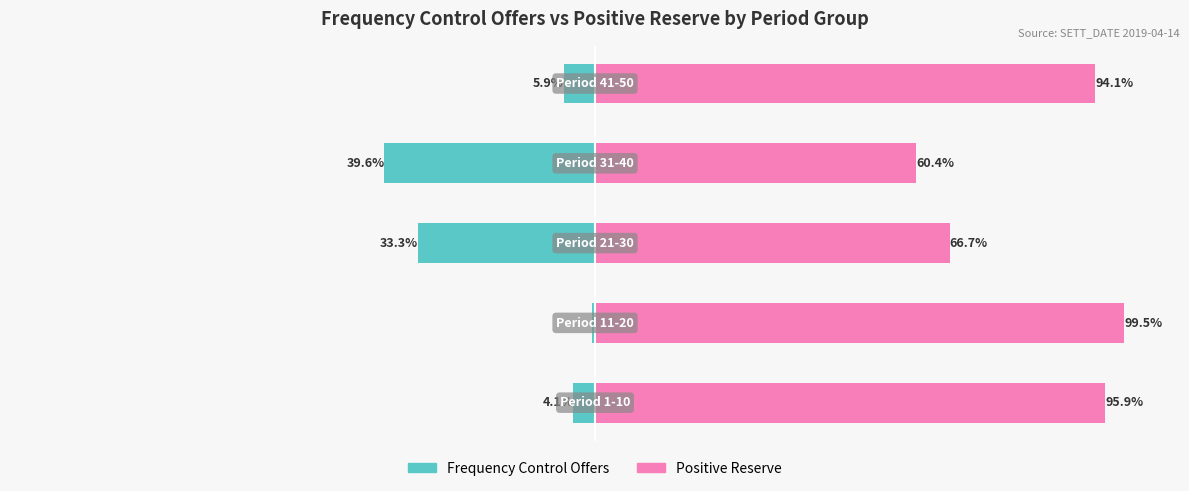

Which series has the largest total across all categories?

Positive Reserve